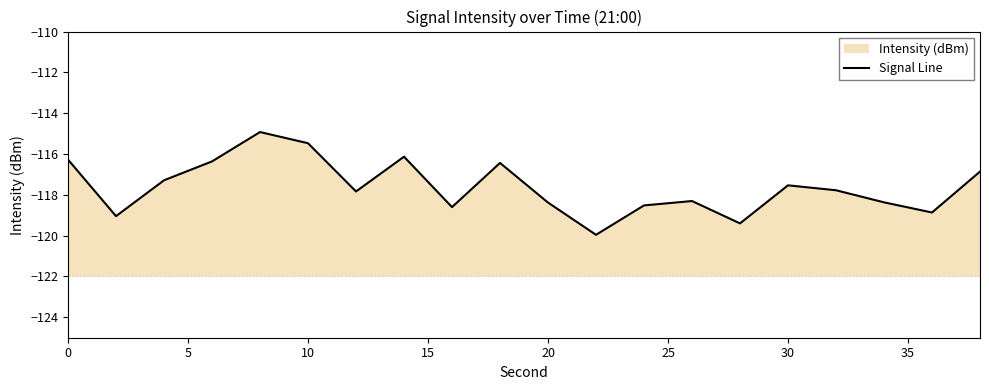

What is the maximum value shown in the chart?

-114.9